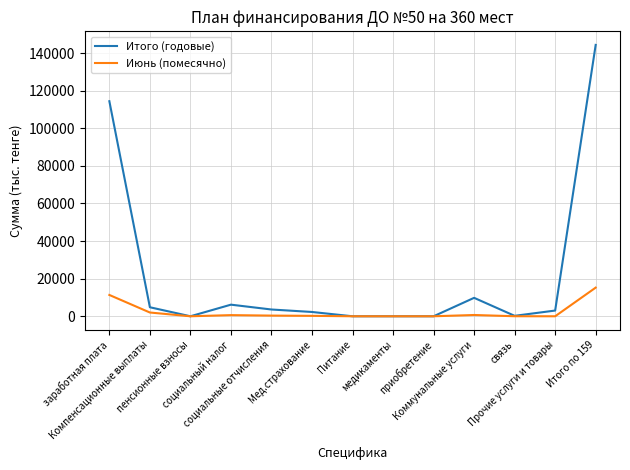

Which series has the largest range (max minus min)?

Итого (годовые)